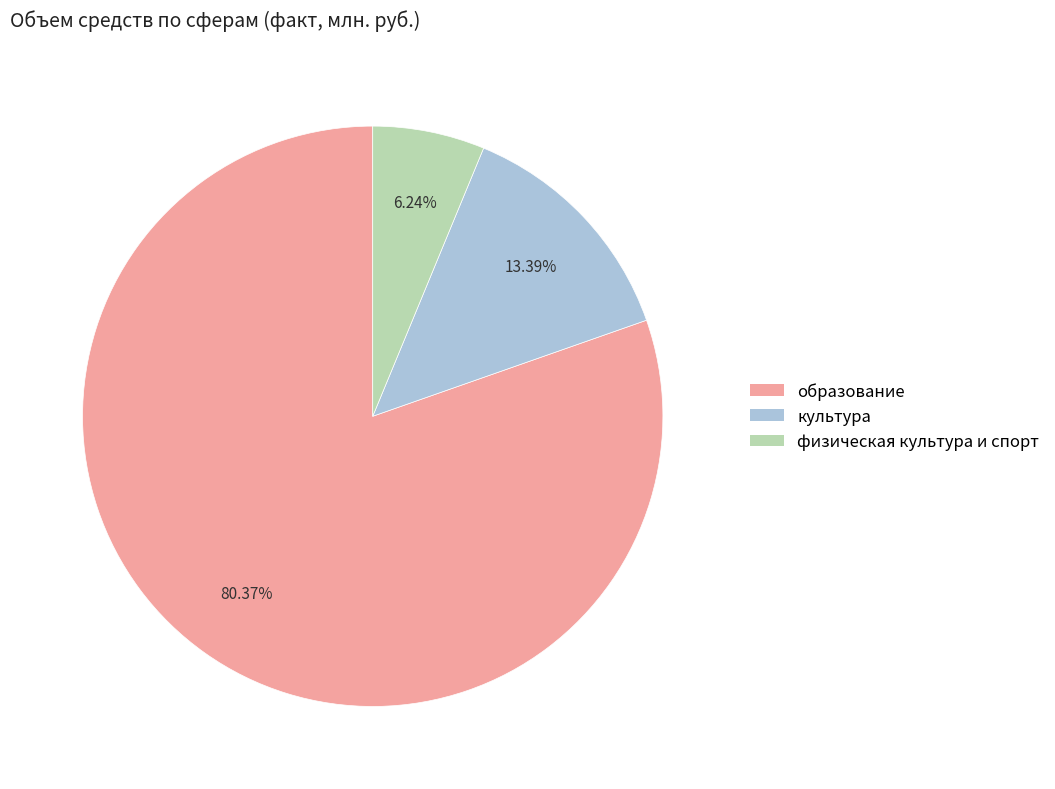

True or false: культура accounts for 1% of the total.

False